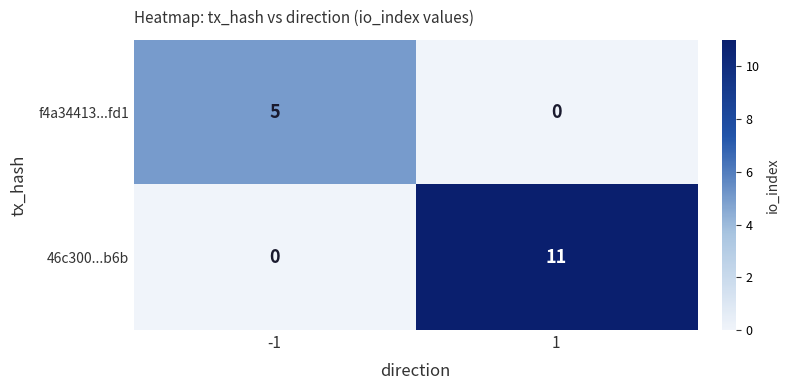

The value of 46c300...b6b at -1 is 5. True or false?

False